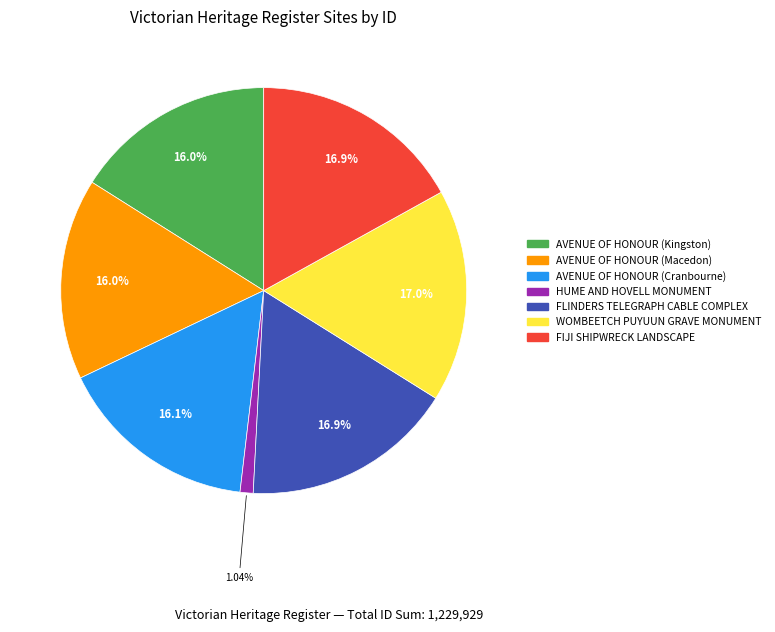

To the nearest percent, what portion does HUME AND HOVELL MONUMENT represent?

1%